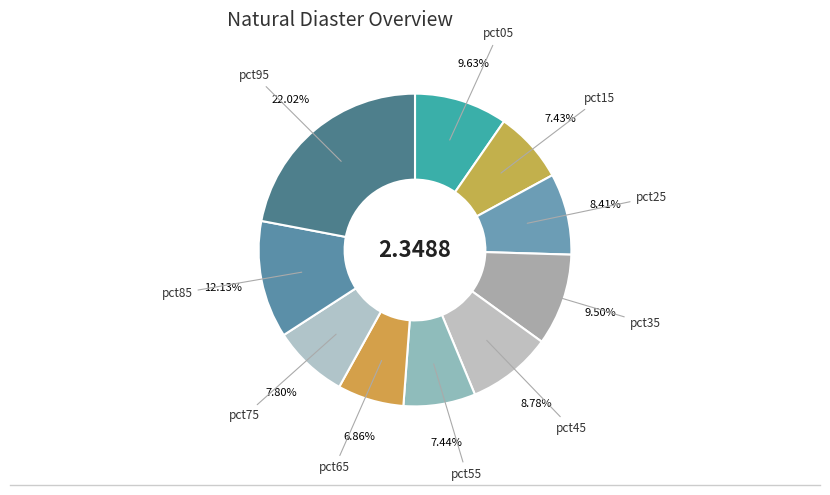

What is the smallest slice in the pie chart?

pct65